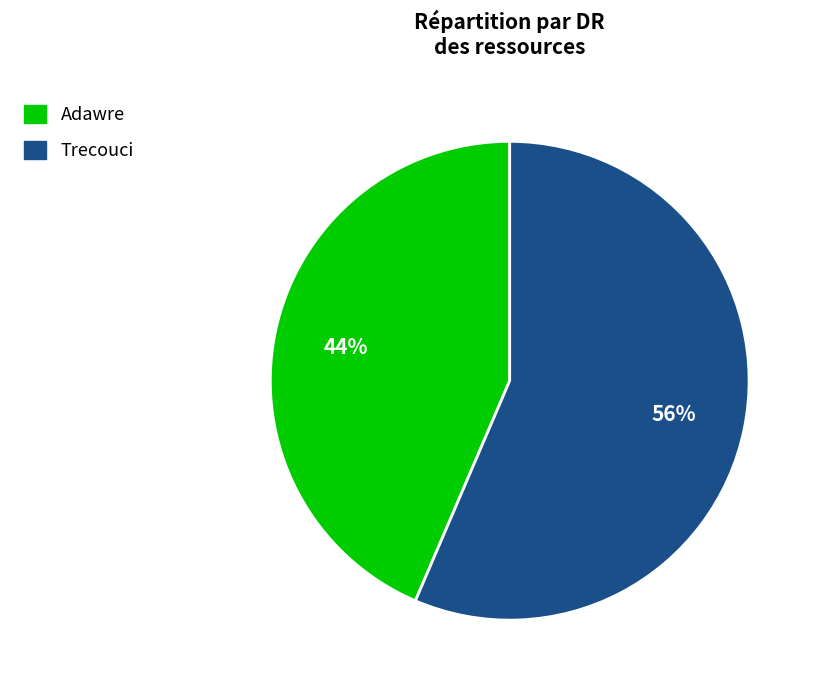

True or false: Adawre accounts for 44% of the total.

True